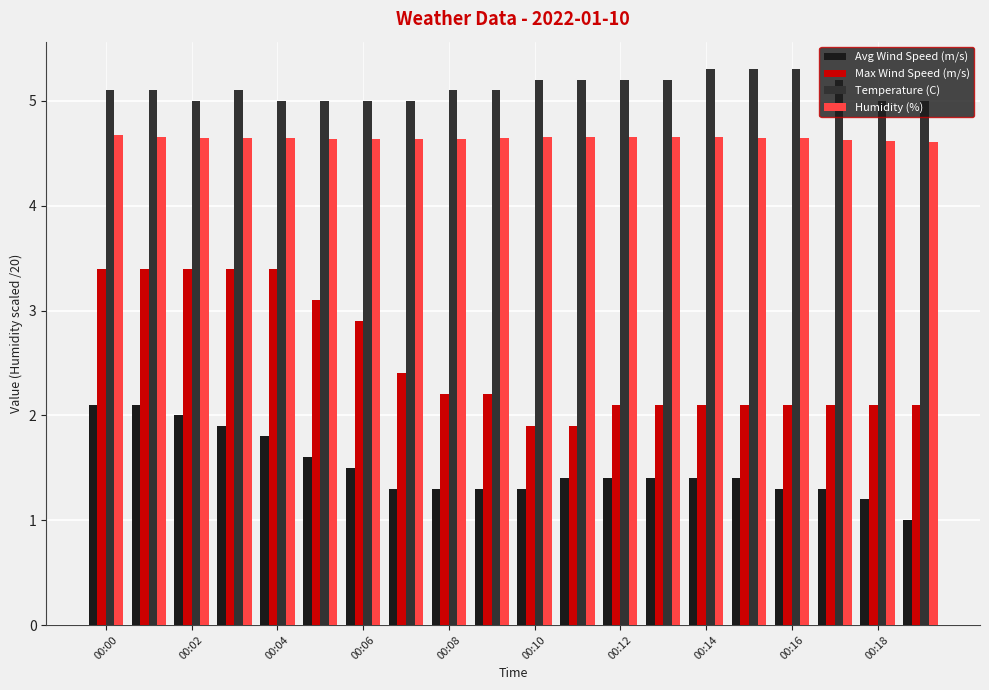

Which series has the largest total across all categories?

Temperature (C)